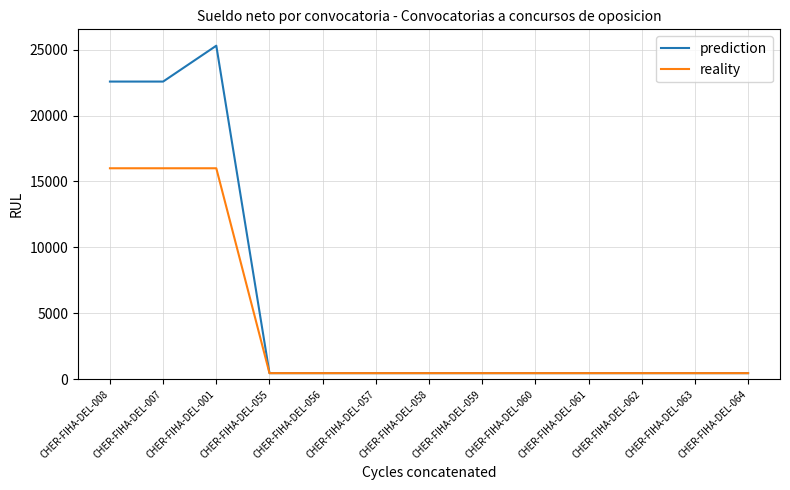

What position from the right is CHER-FIHA-DEL-064?

1